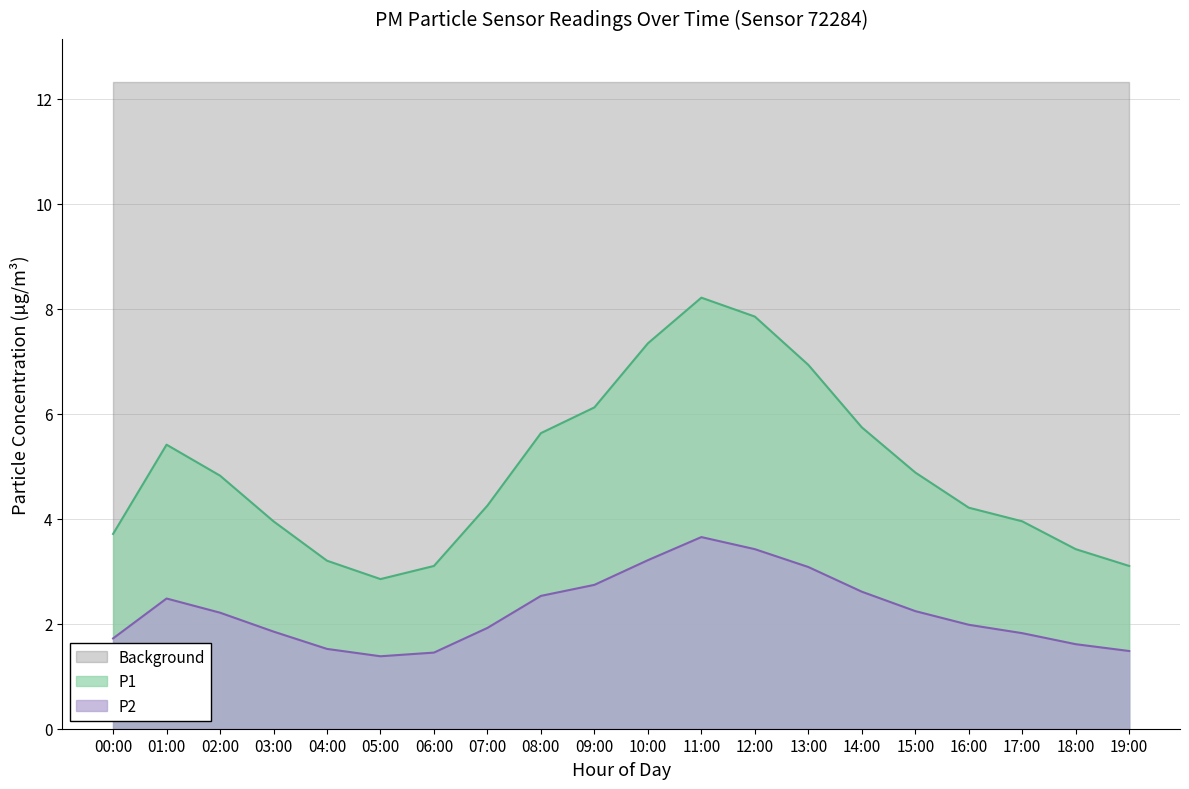

At which category is the sum across all series the highest?

11:00